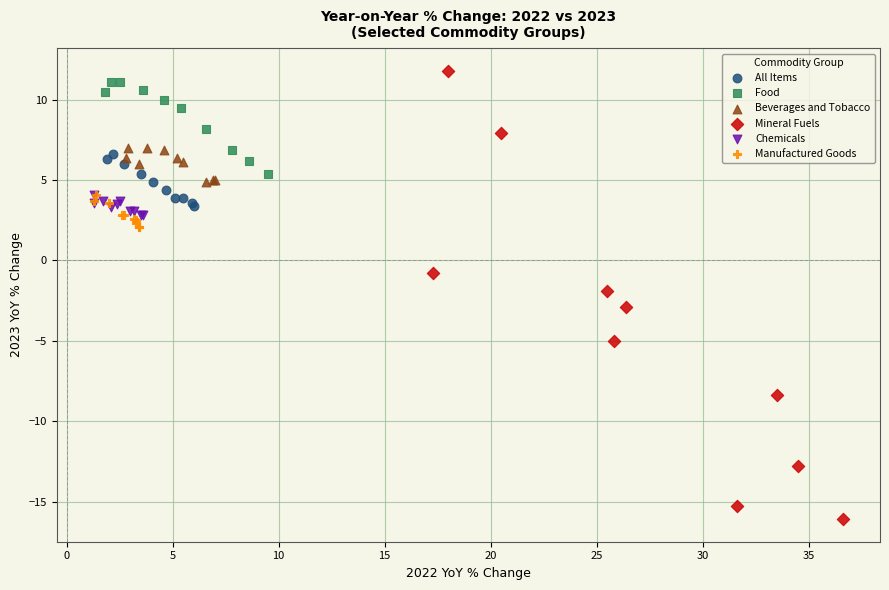

Which series contains the highest Y value?

Mineral Fuels